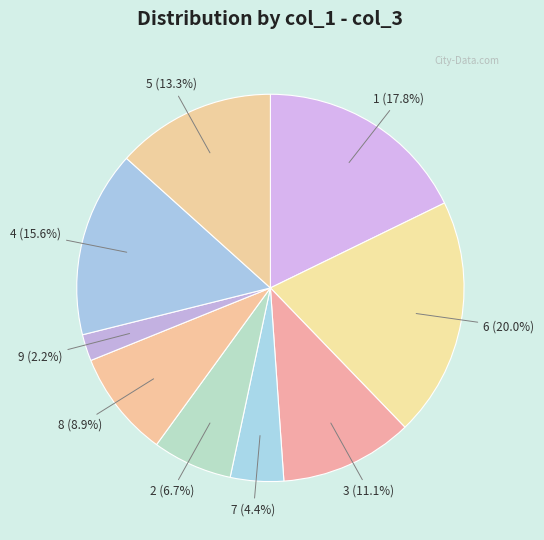

How many segments does this pie chart have?

9